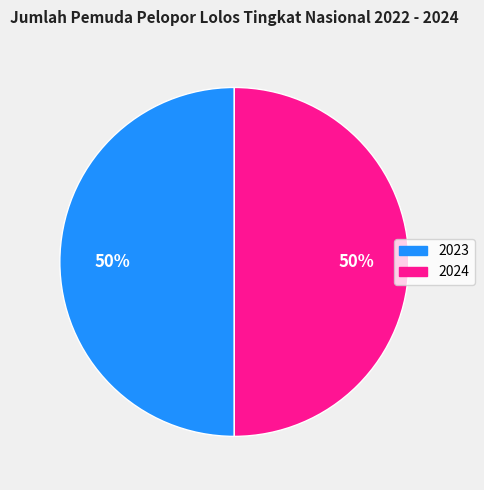

To the nearest percent, what portion does 2023 represent?

50%